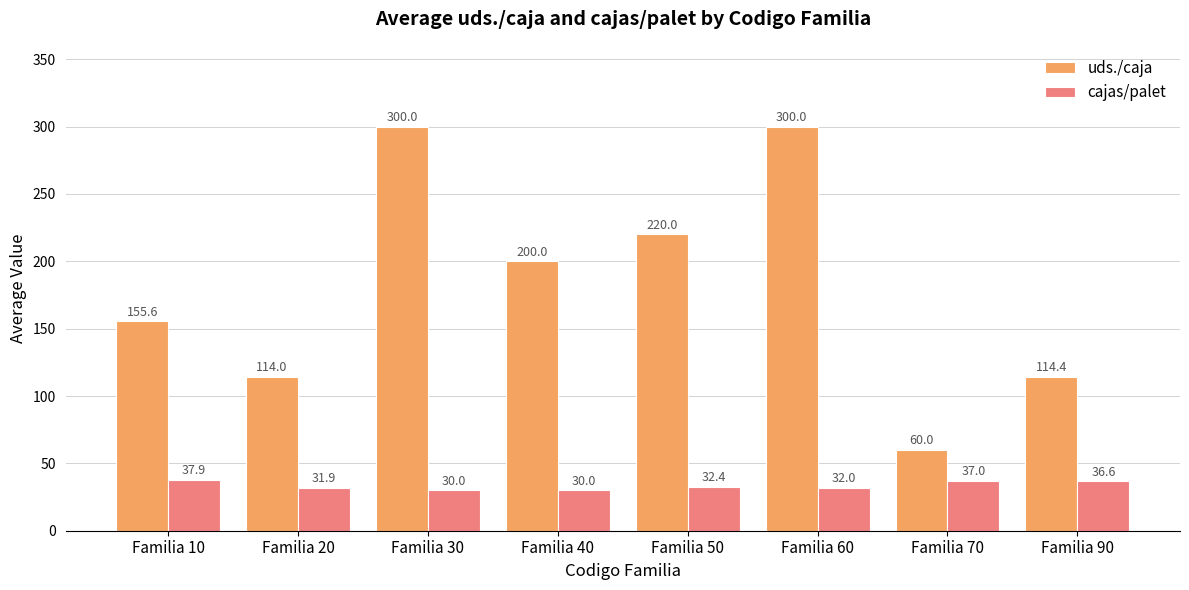

What are all the series names shown in the legend?

uds./caja, cajas/palet